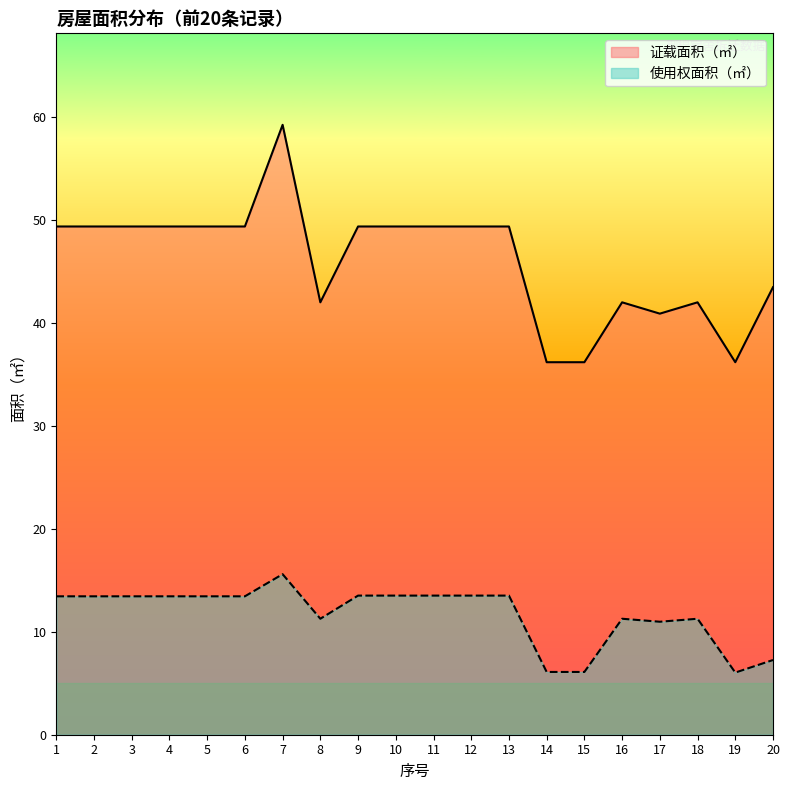

The value of 使用权面积（㎡） at 2 is 13.4. True or false?

True